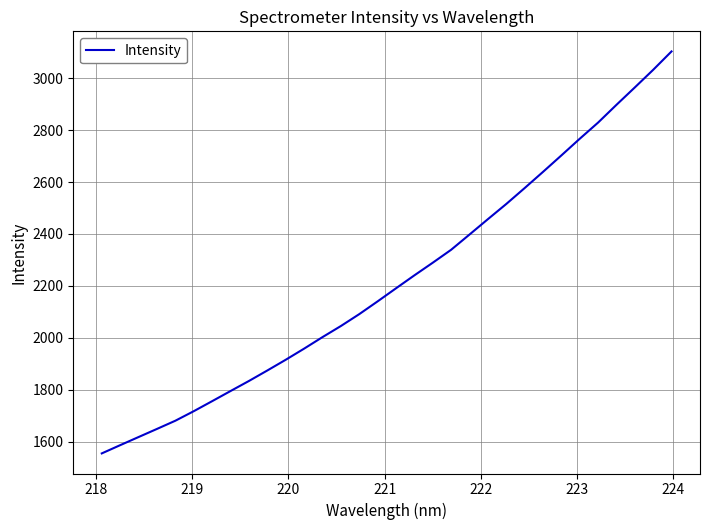

How many lines are shown in the chart?

1